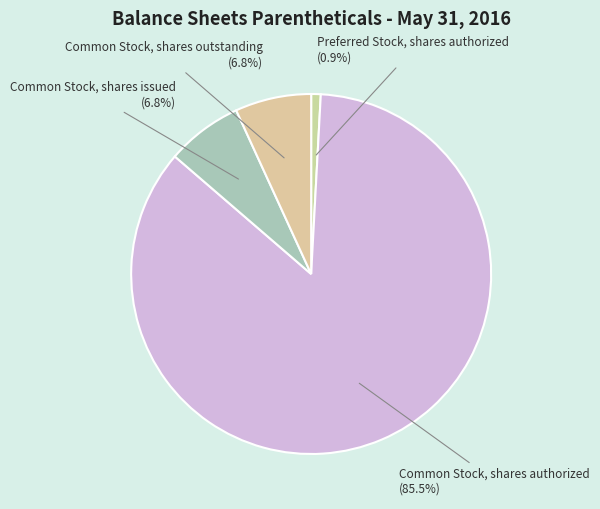

Count the number of slices in the pie.

4